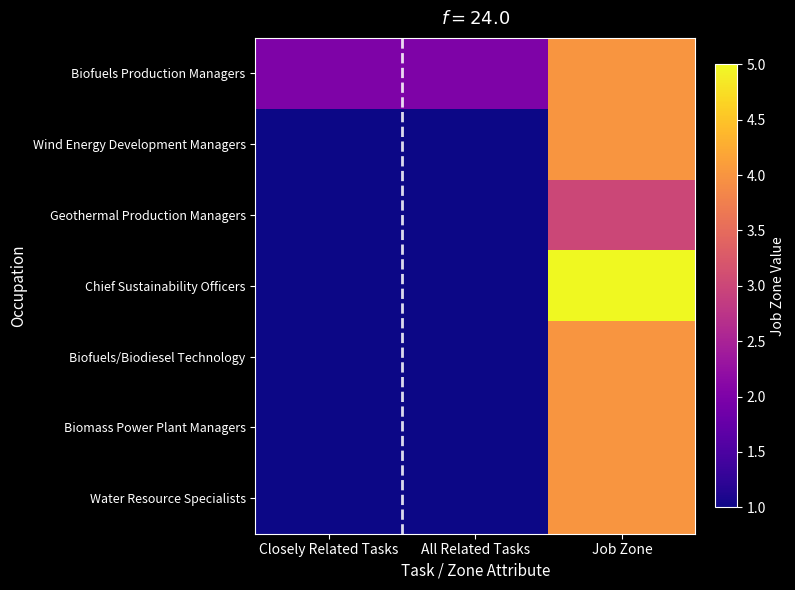

What is the spread (max minus min) of values at Closely Related Tasks?

1